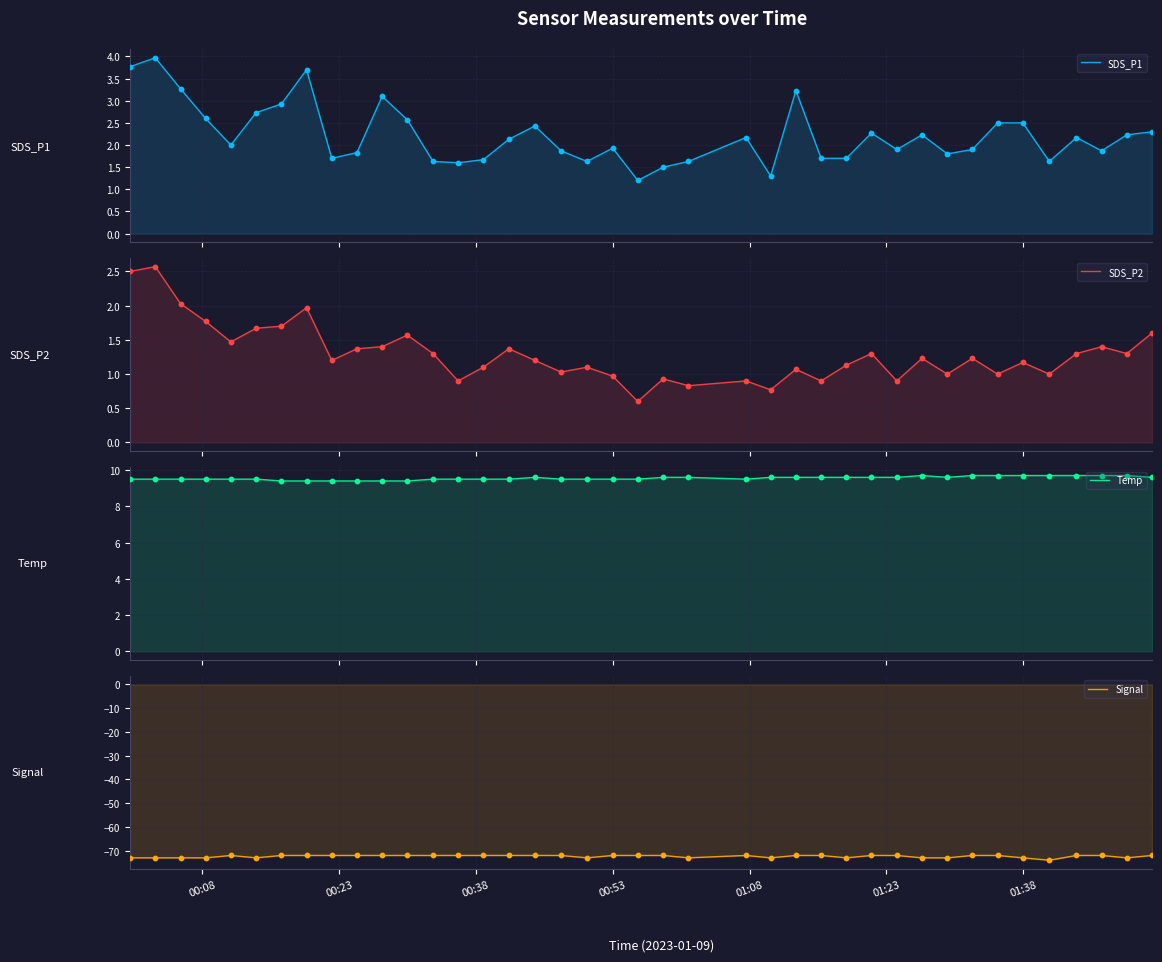

Which series contains the lowest Y value?

Signal